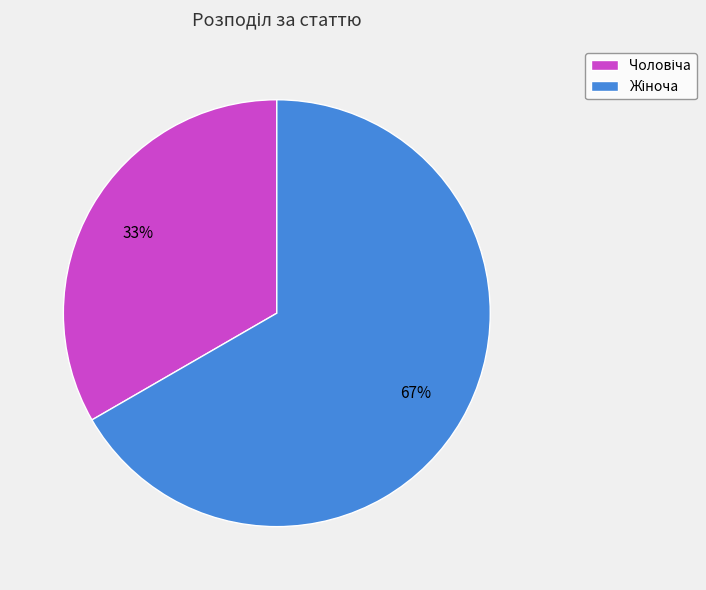

To the nearest percent, what is the average slice percentage?

50%